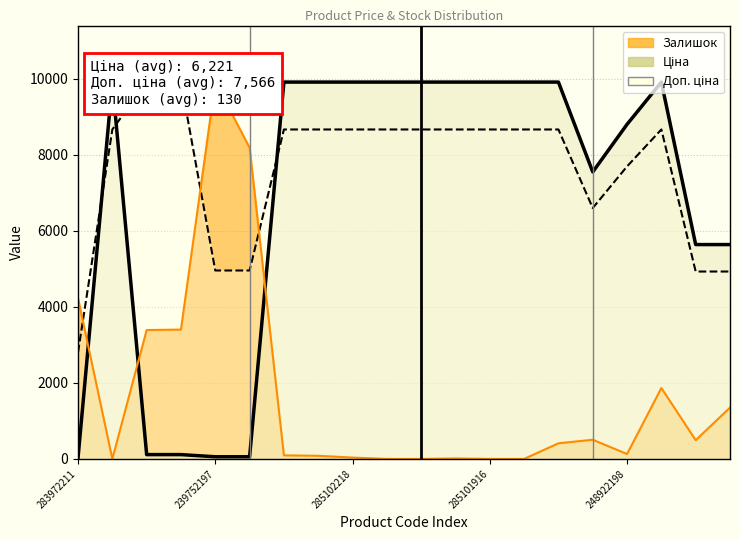

The Доп. ціна series shows 8662.3 at 285102218. True or false?

True